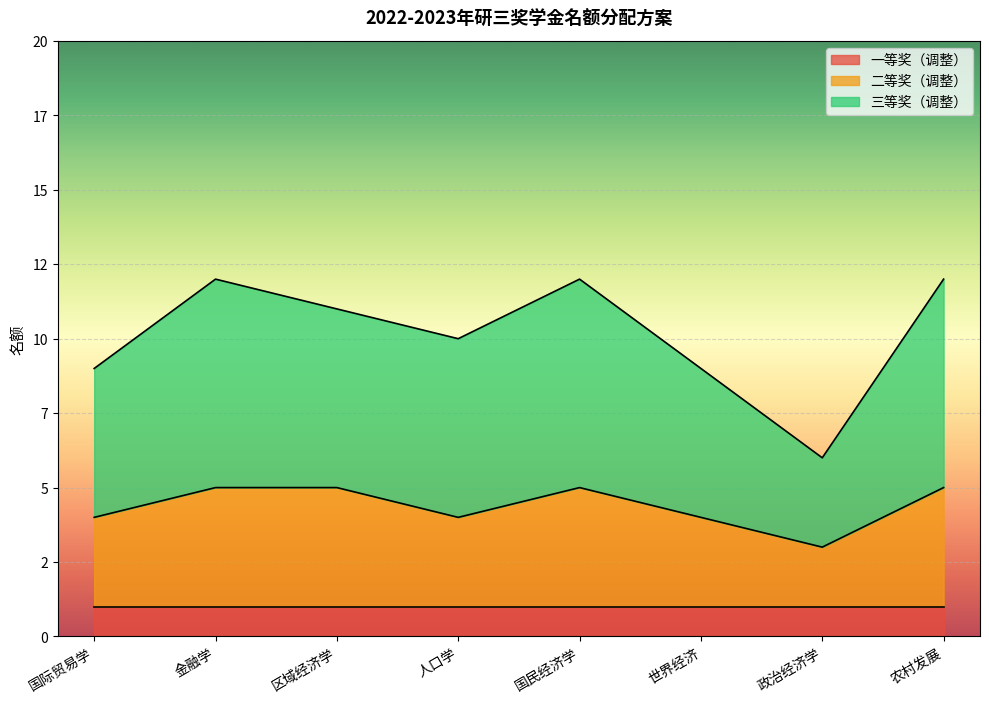

At which category does the chart reach its minimum across all series?

政治经济学